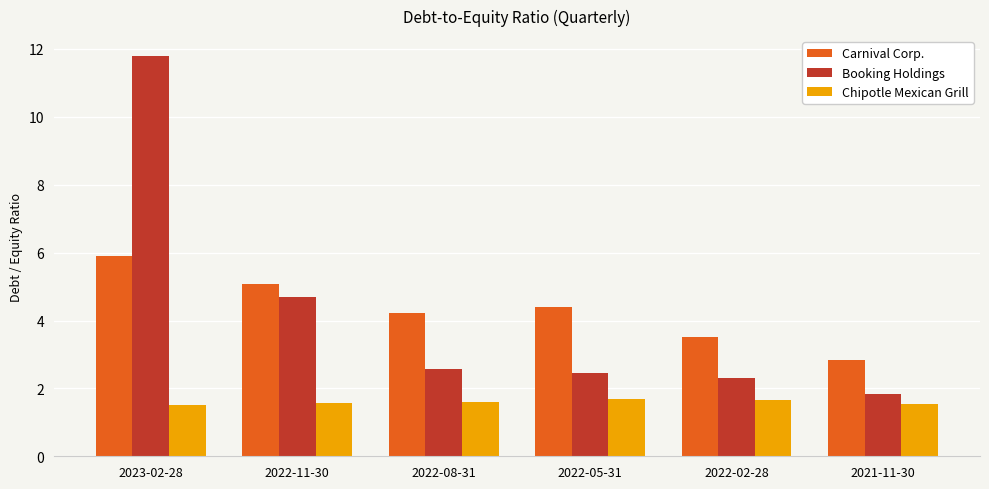

Which series has the largest range (max minus min)?

Booking Holdings